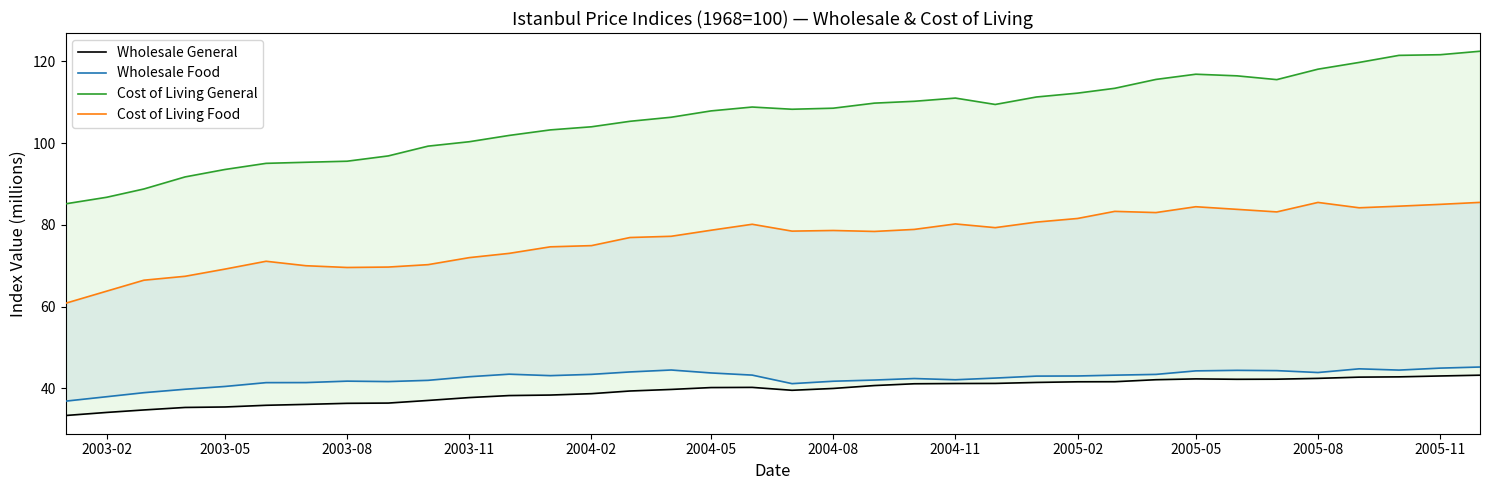

True or false: Wholesale General and Cost of Living Food intersect in this chart.

False